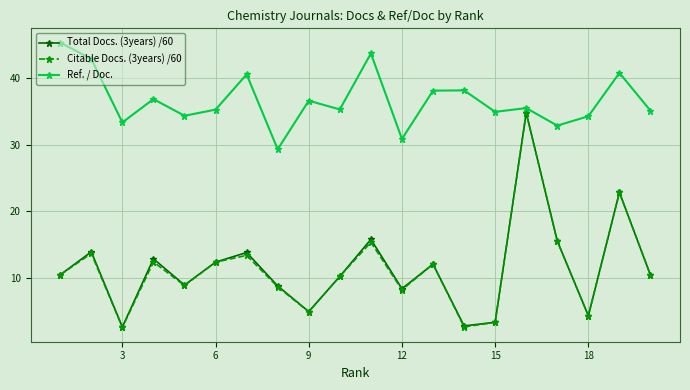

Does the chart have visible grid lines?

Yes